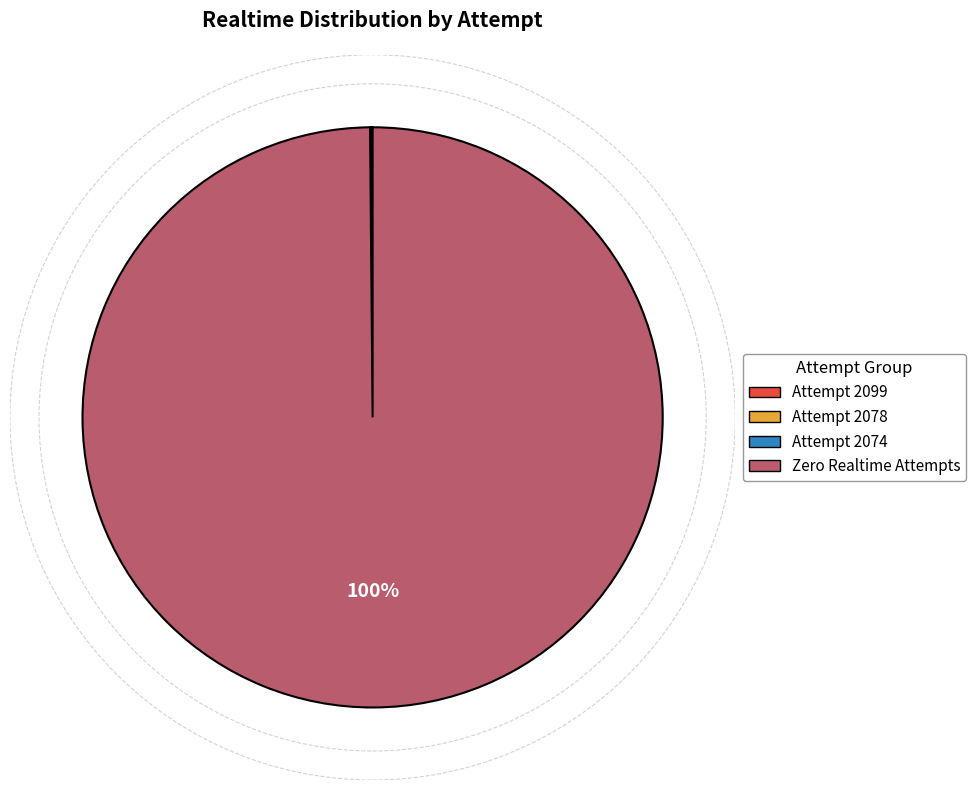

Is there a majority slice in this chart?

Yes